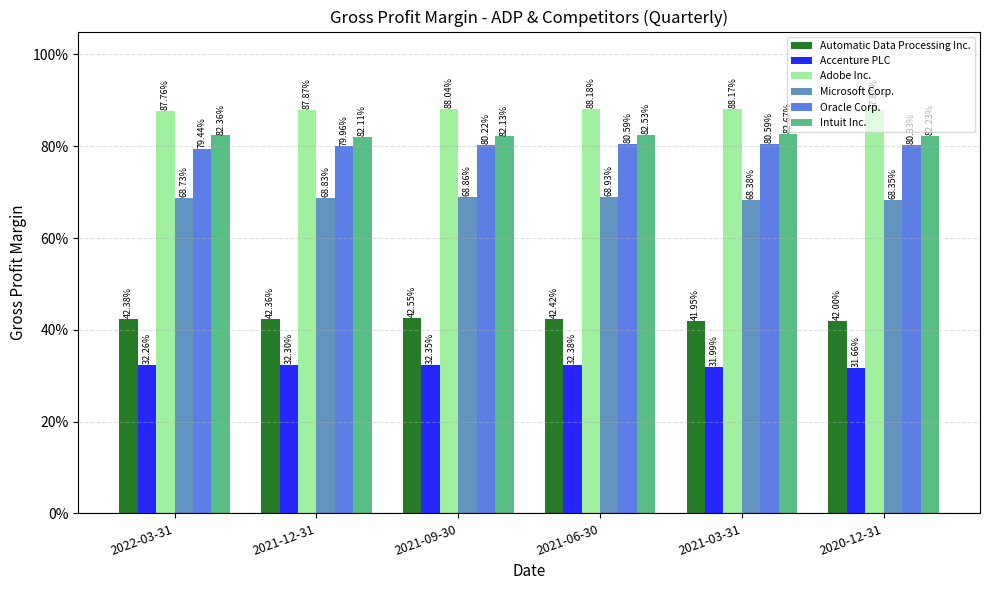

Rank the categories by Accenture PLC value from lowest to highest.

2020-12-31, 2021-03-31, 2022-03-31, 2021-12-31, 2021-09-30, 2021-06-30